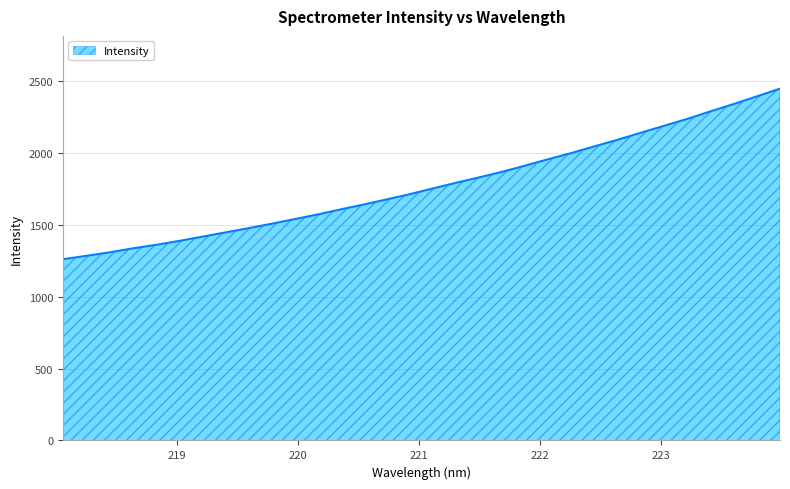

What is the difference between the maximum and minimum values?

1187.5